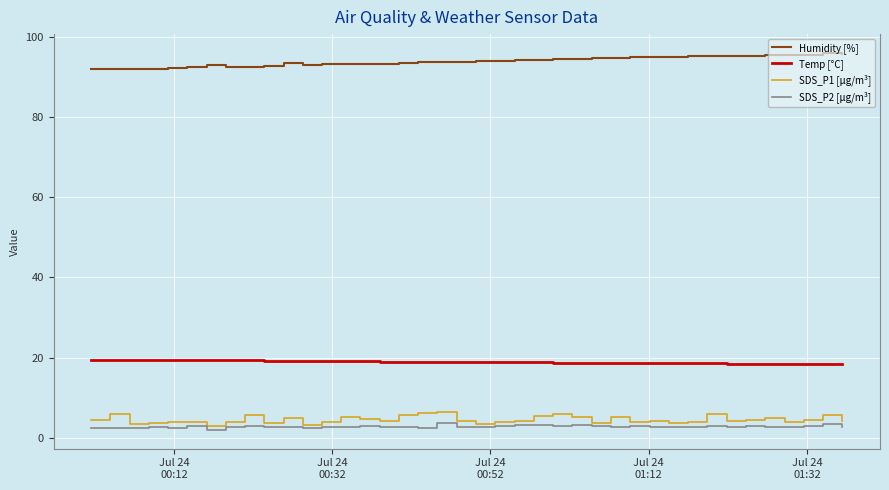

Which series has the largest total across all categories?

Humidity [%]